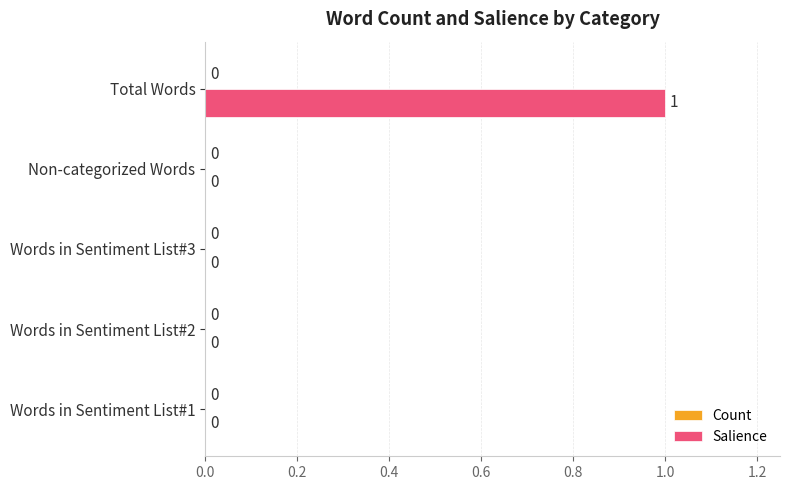

Is it true that the value at Words in Sentiment List#3 is 1?

False